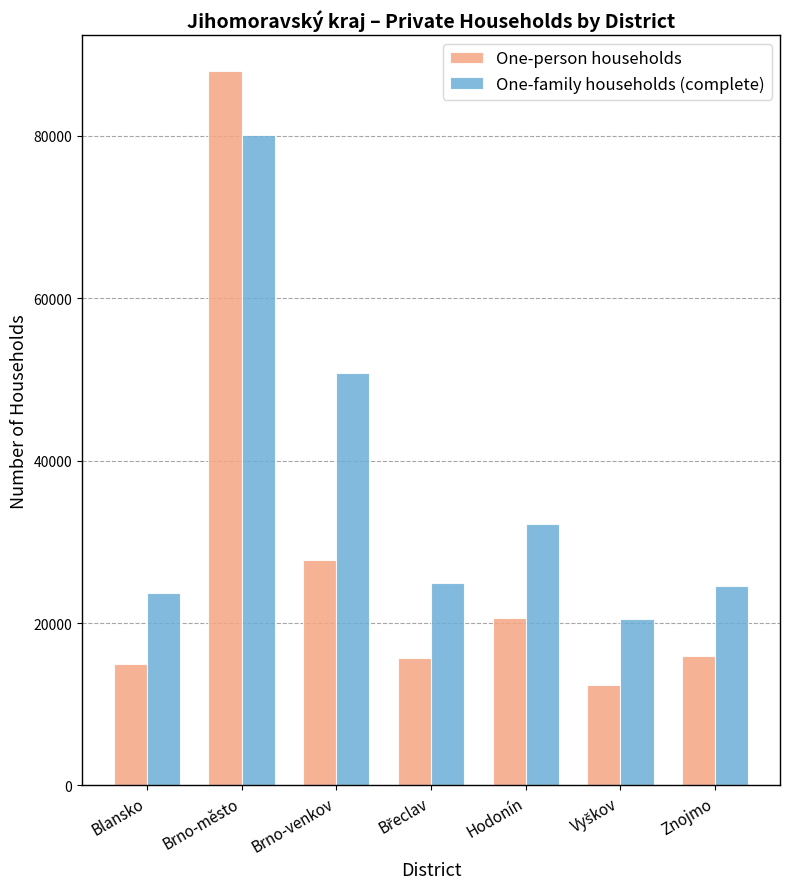

What is the highest value of the One-family households (complete) series?

80089